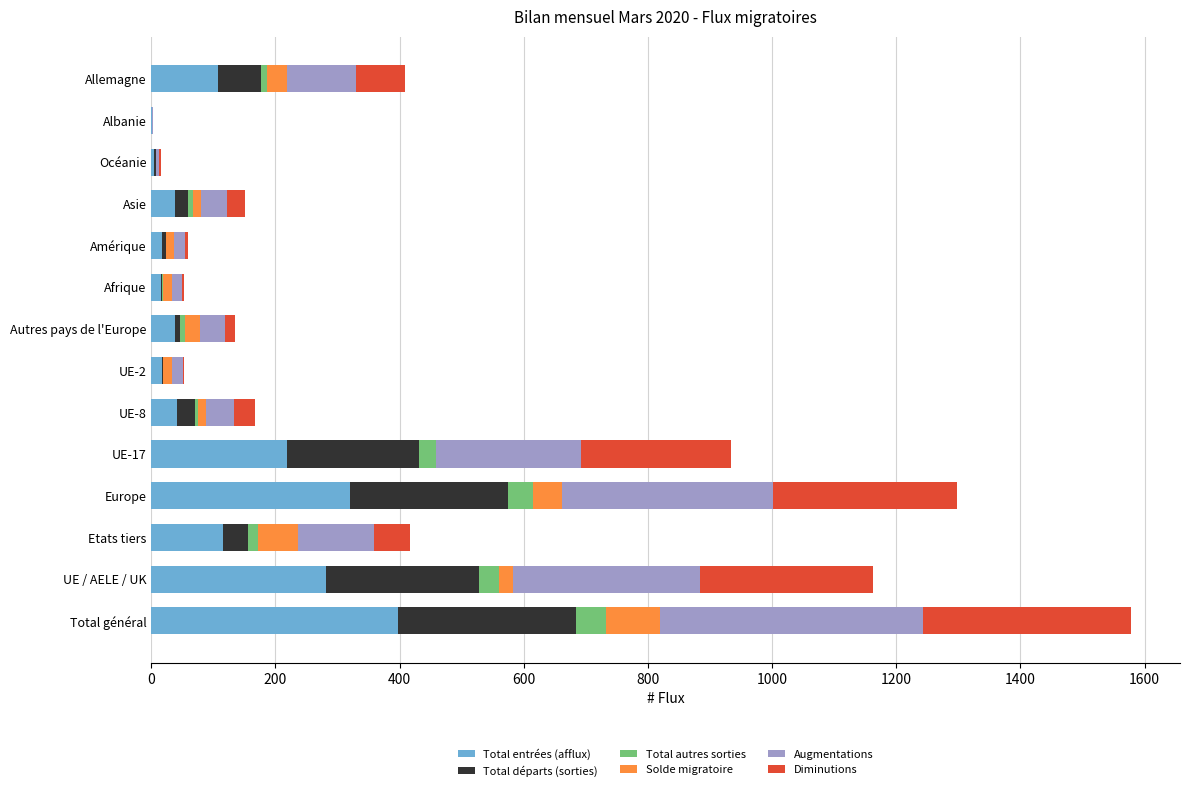

At which label does Total entrées (afflux) reach its peak?

Total général